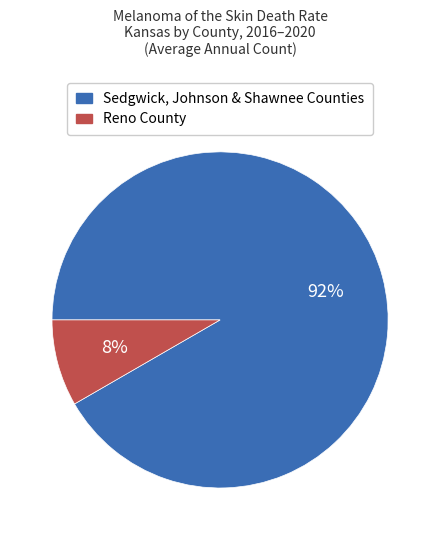

To the nearest percent, what is the average slice percentage?

50%